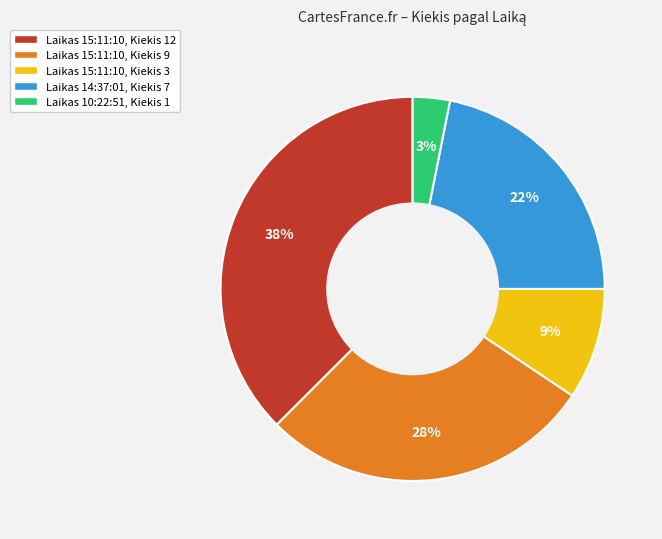

The Laikas 15:11:10, Kiekis 9 slice represents 28% of the pie. True or false?

True